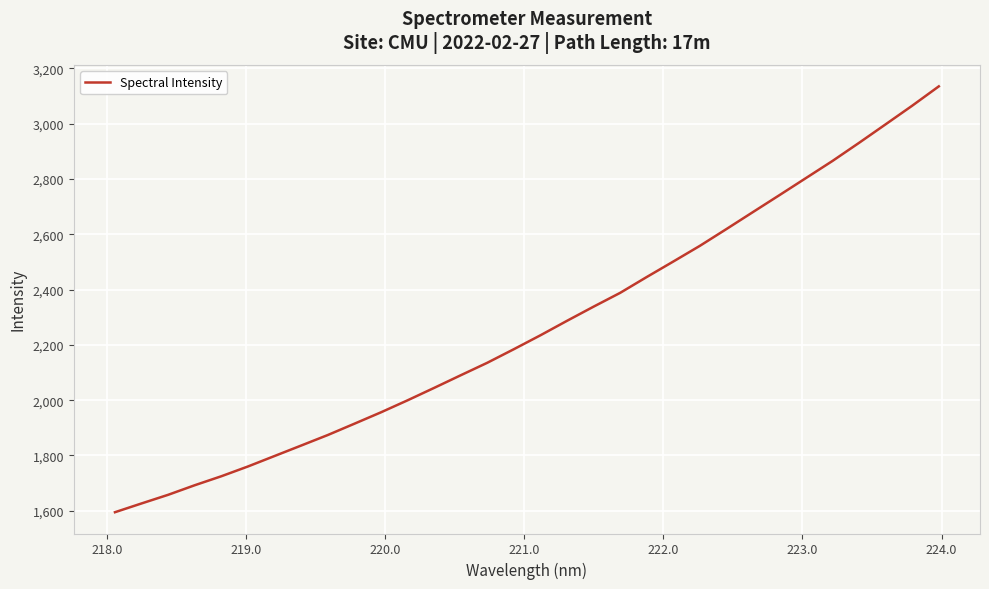

Does the chart have visible grid lines?

Yes